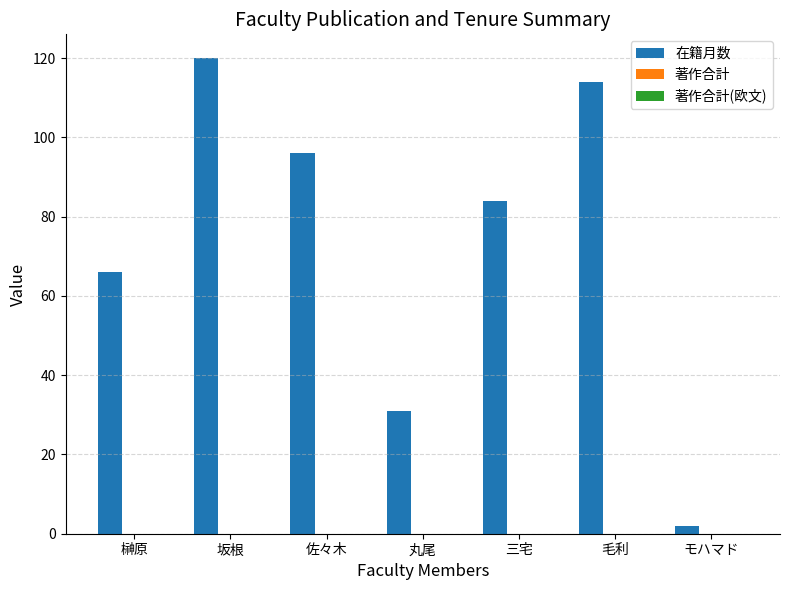

What is the ratio of the value at 丸尾 to the value at 坂根?

0.3